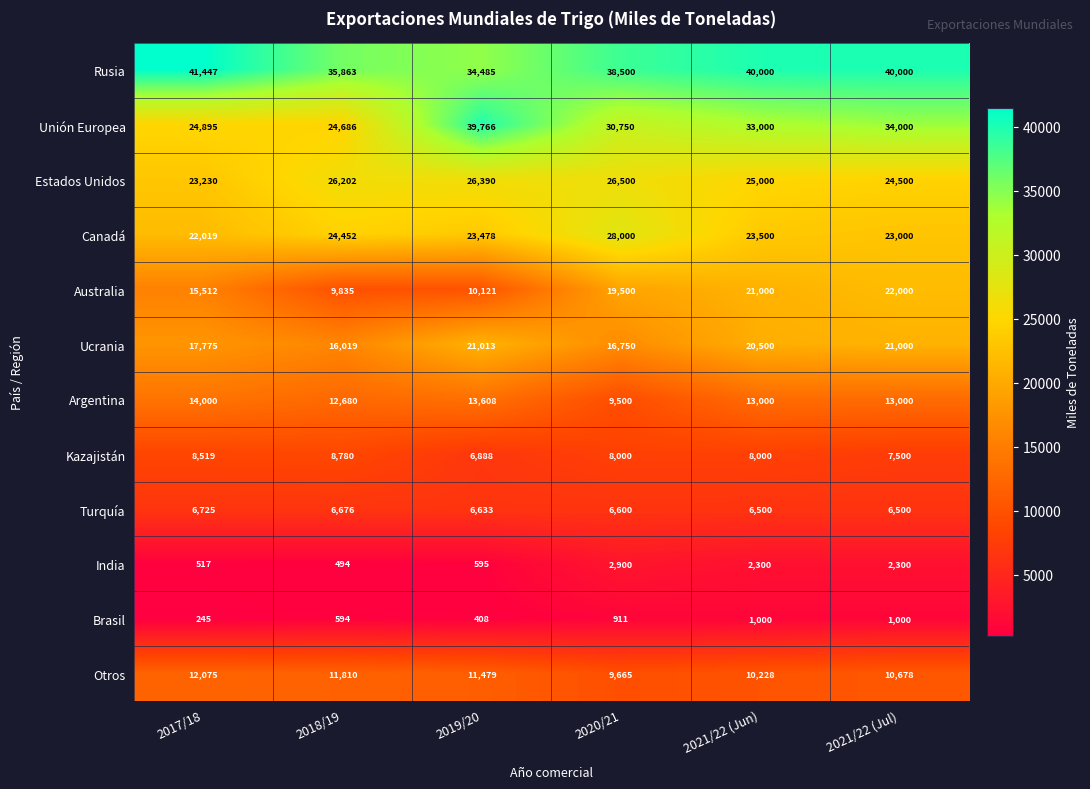

Between 2018/19 and 2019/20, which series saw the biggest shift?

Unión Europea